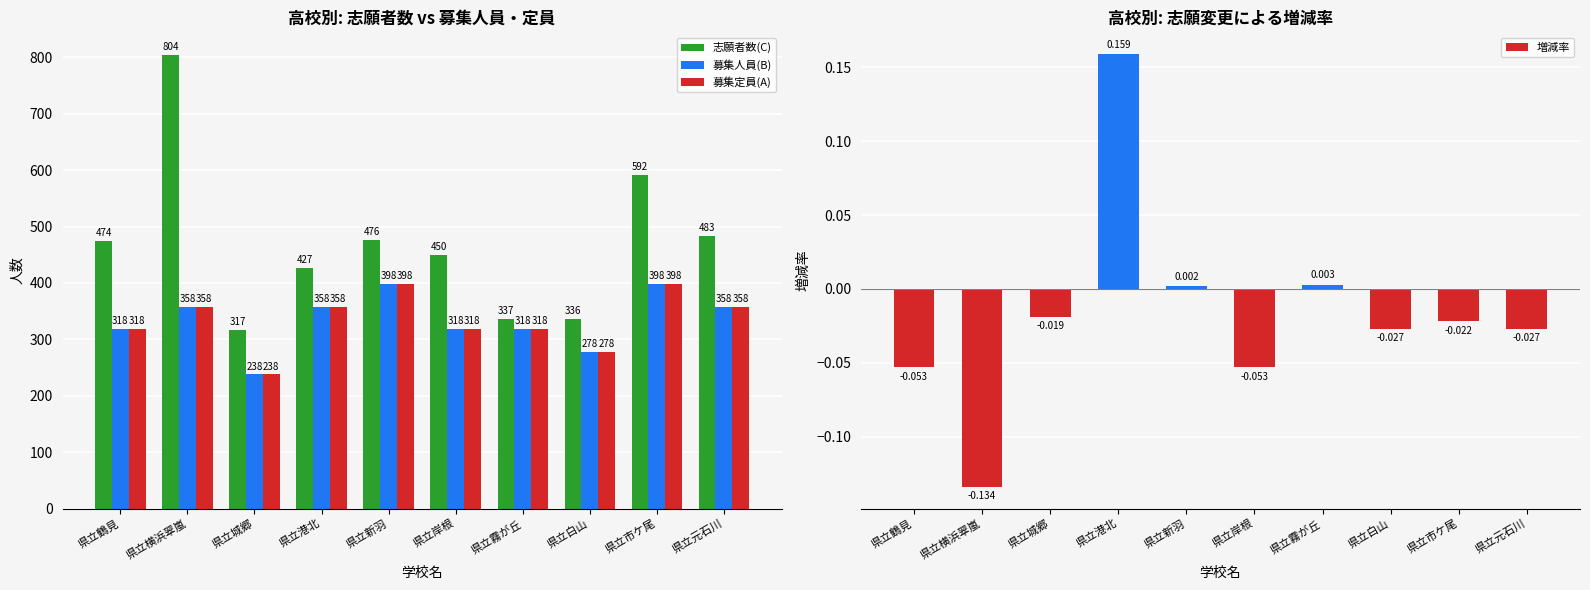

How many series are shown in this chart?

4